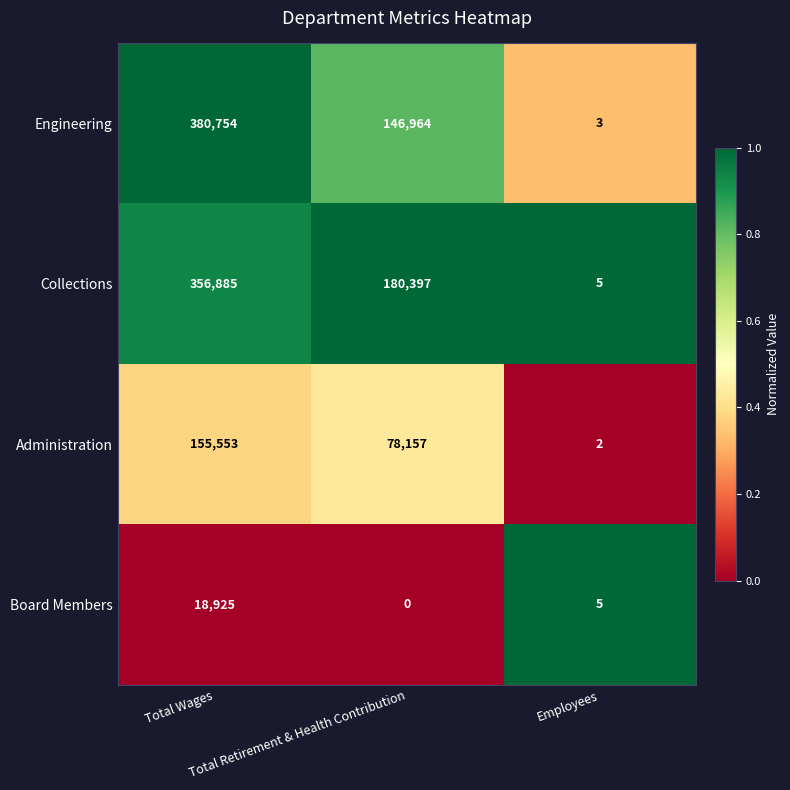

Which series has the largest total across all categories?

Collections